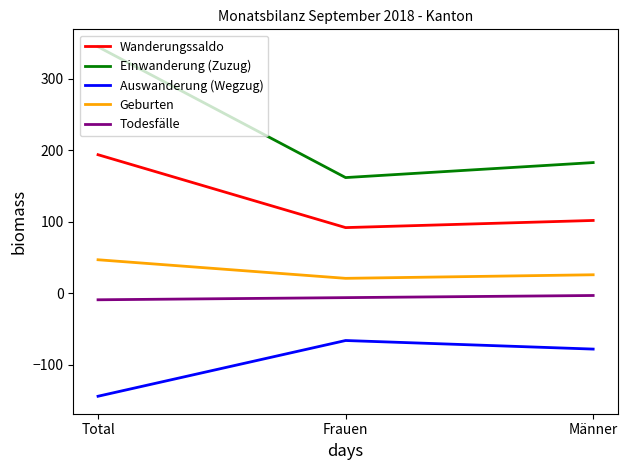

Which series has the widest spread of values?

Einwanderung (Zuzug)